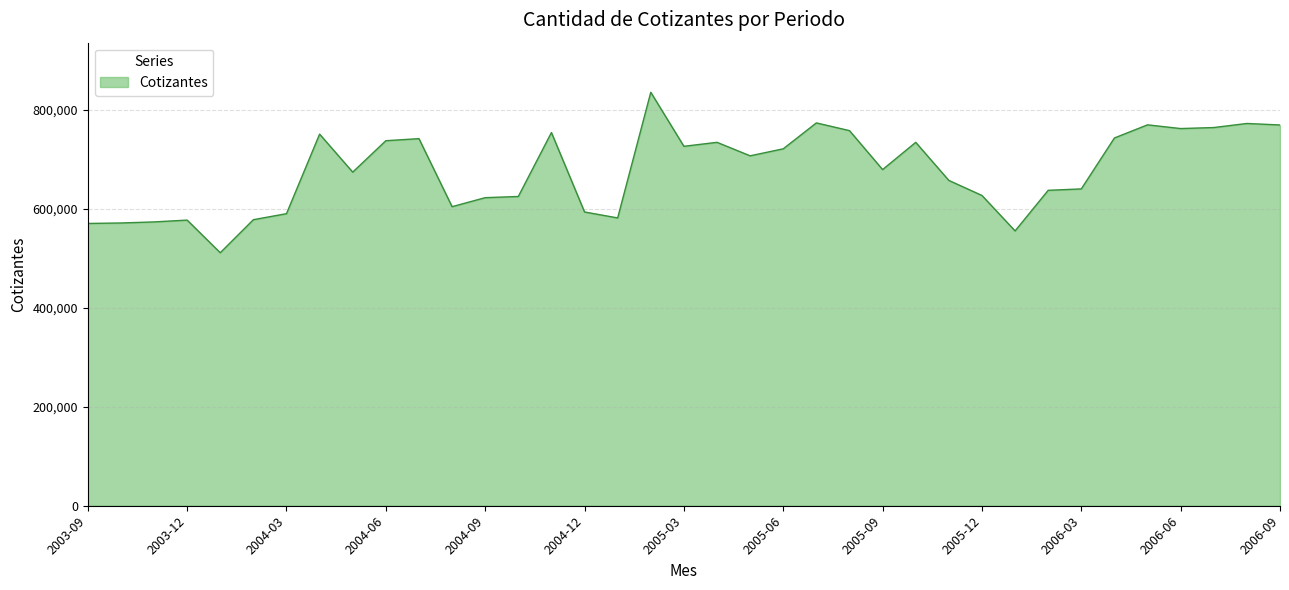

What is the minimum value shown in the chart?

510977